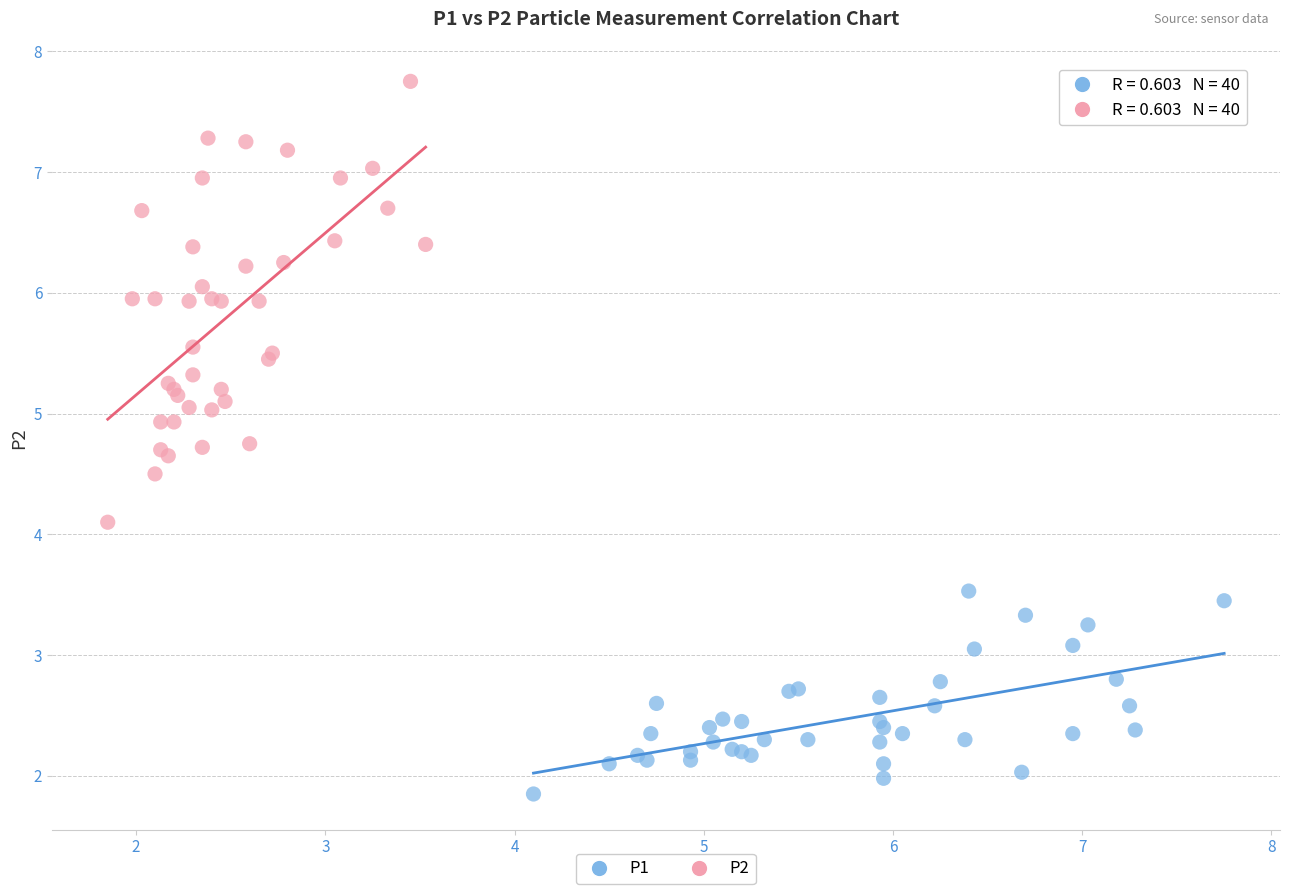

Which series reaches the maximum Y coordinate?

P2